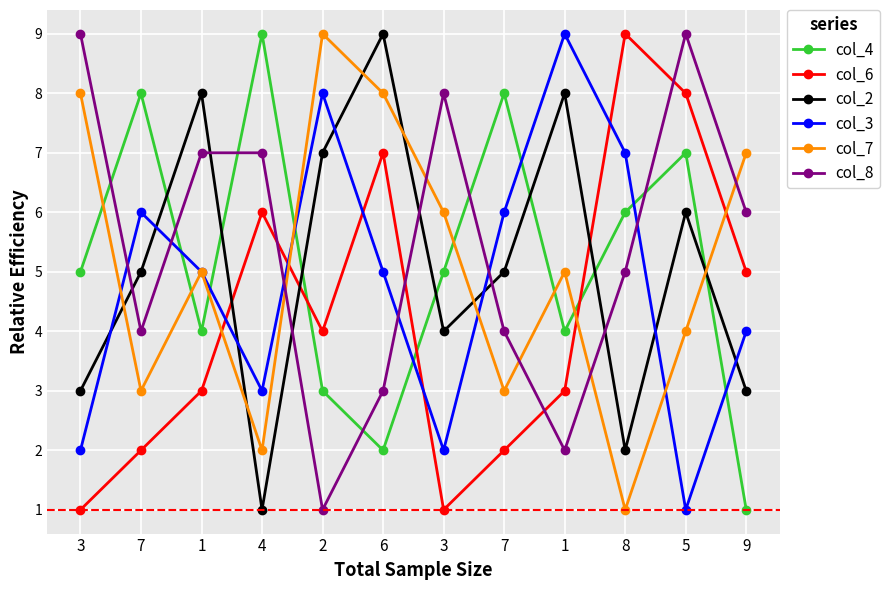

Between which two adjacent categories do col_6 and col_3 first intersect?

1 and 4